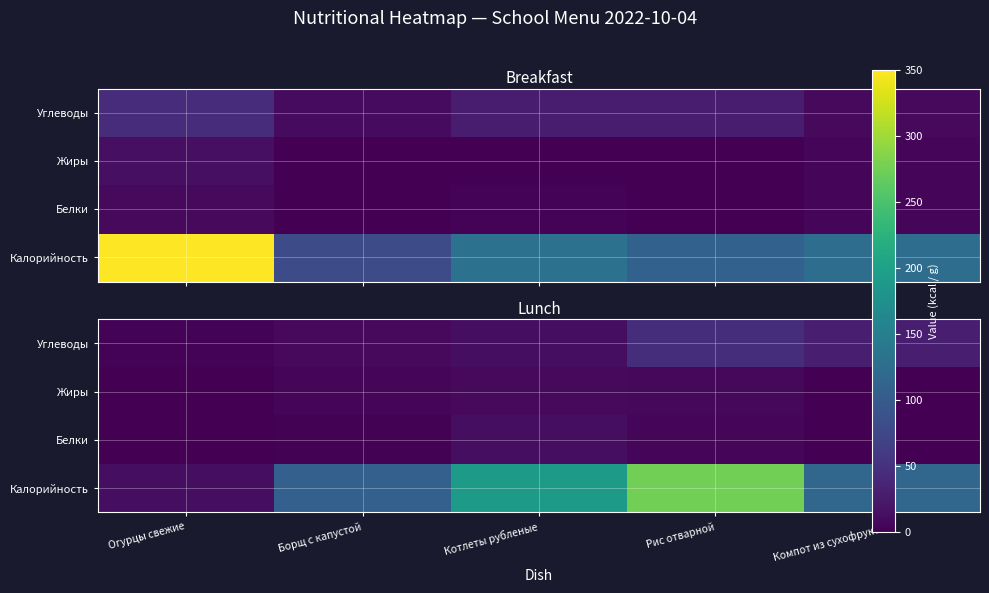

At which category is the sum across all series the highest?

Рис отварной